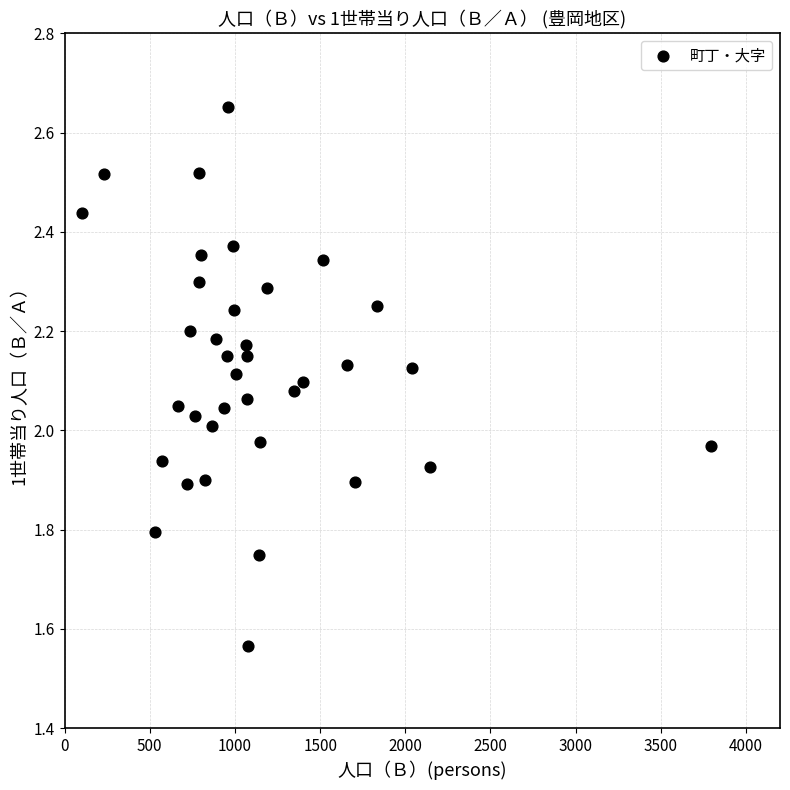

What is the range of Y values (max minus min)?

1.1